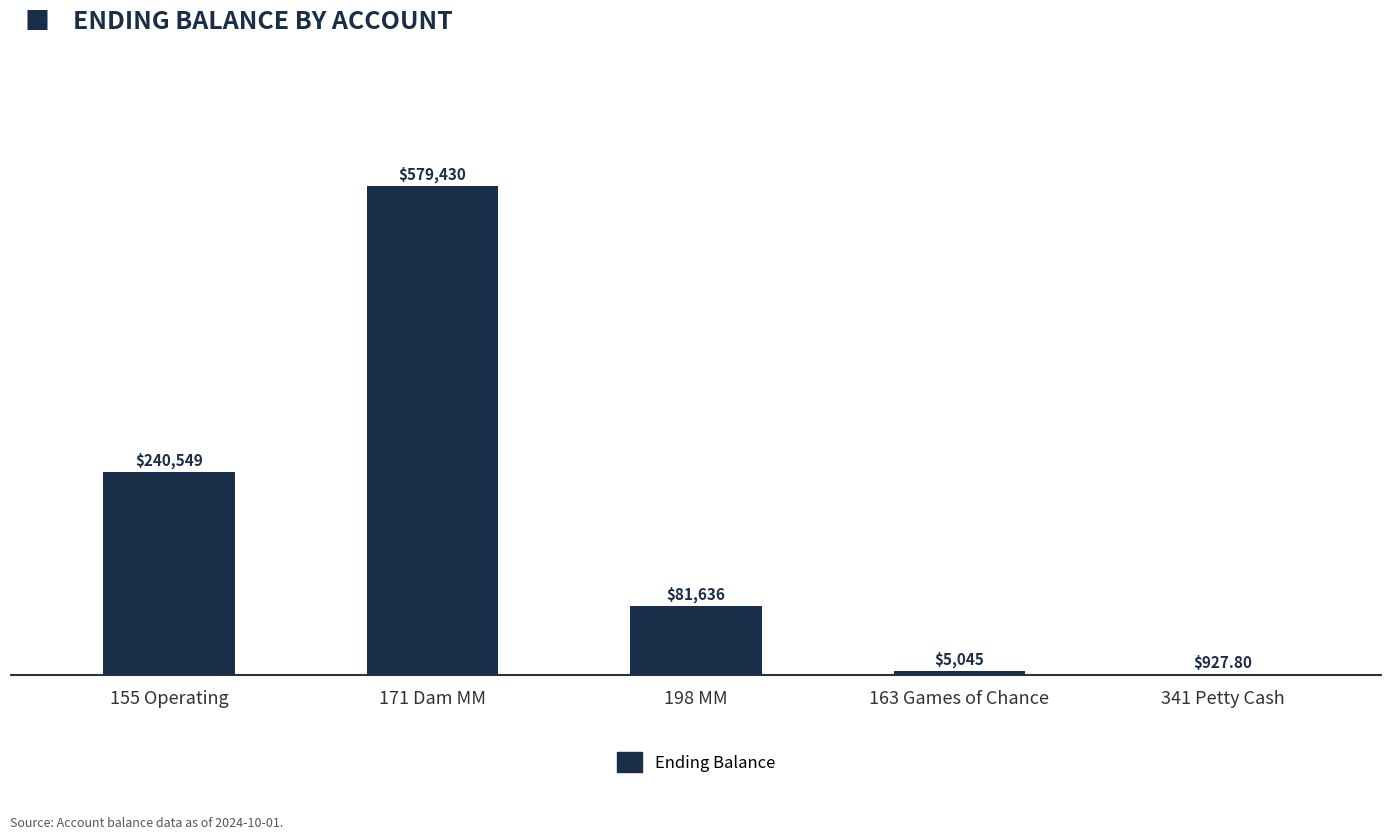

Approximately how many times larger is the value at 198 MM compared to 155 Operating?

0.3